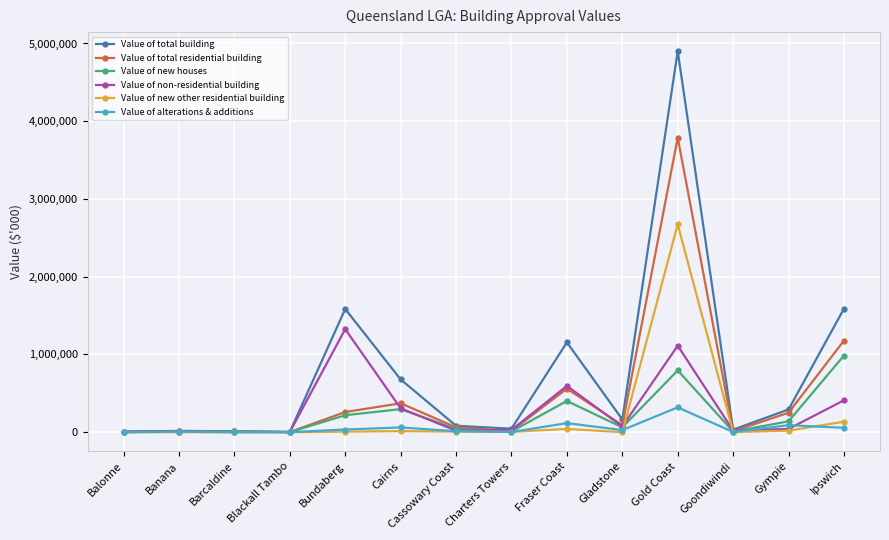

What is the highest value of the Value of total residential building series?

3788895